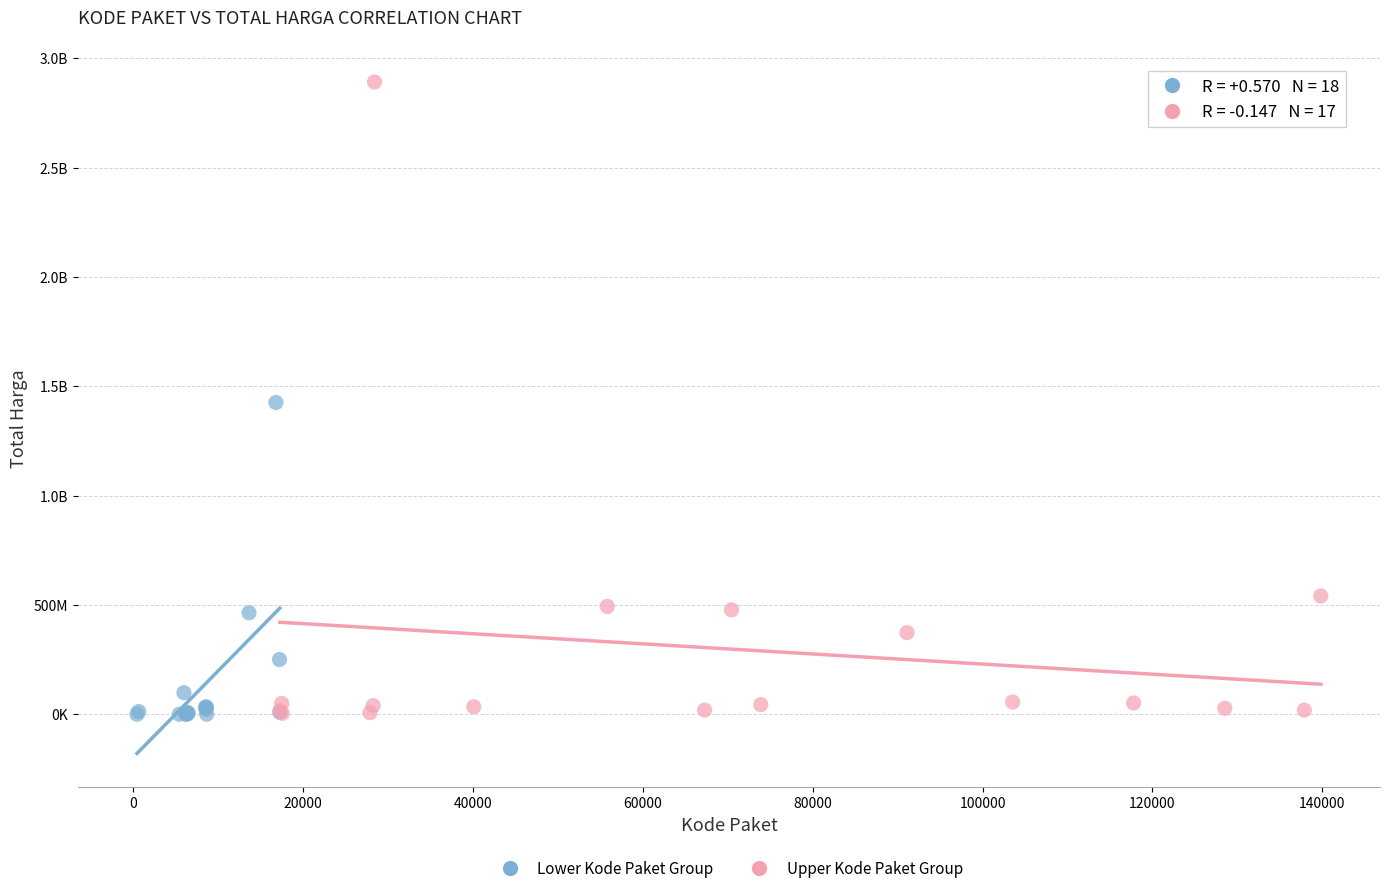

What are all the series names shown in the legend?

Lower Kode Paket Group, Upper Kode Paket Group